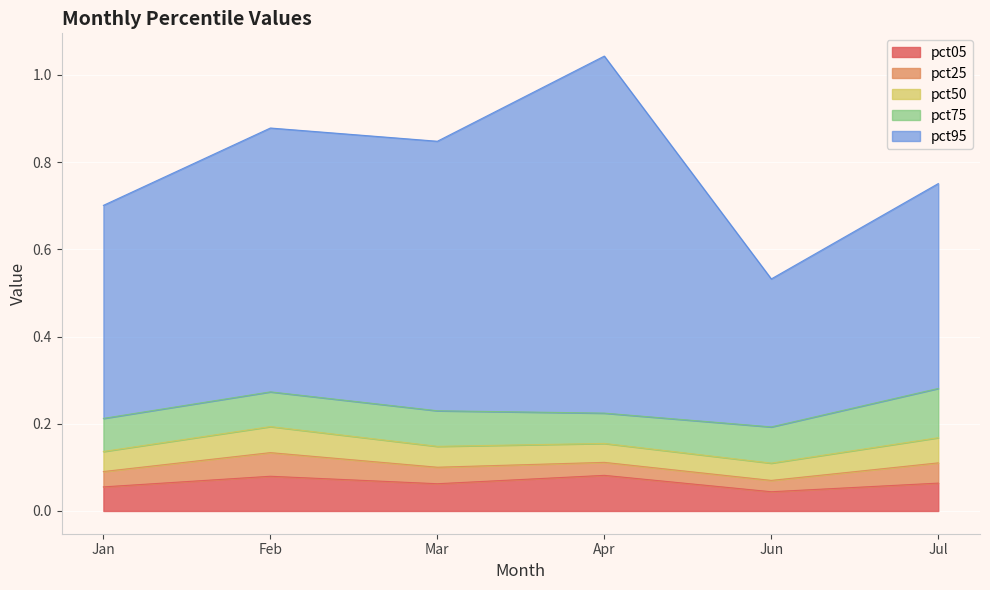

What is the value of the pct75 point at the 2nd from the left?

0.1